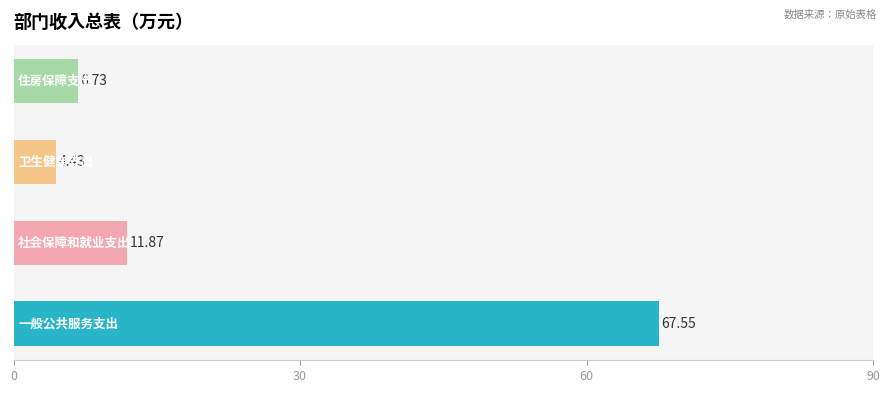

What is the difference between the maximum and second lowest values?

60.8